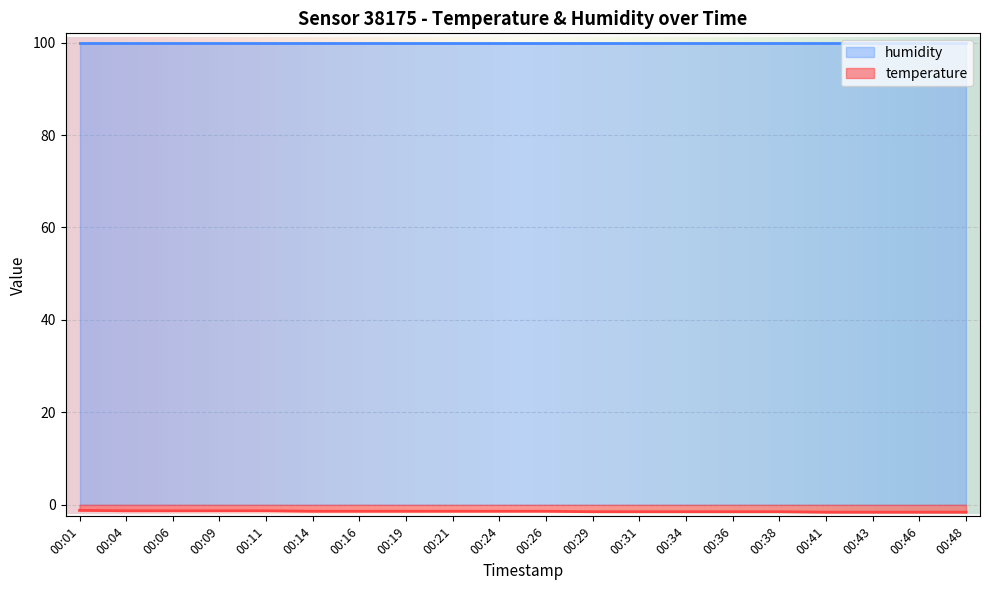

Rank the series by their average value, from lowest to highest.

temperature, humidity